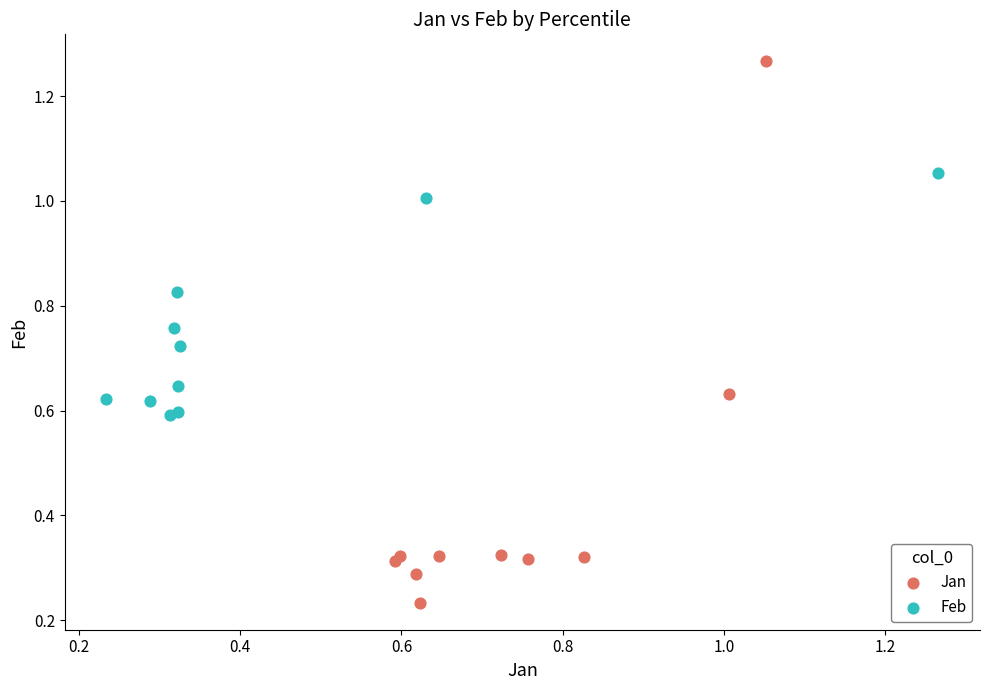

What are all the series names shown in the legend?

Jan, Feb